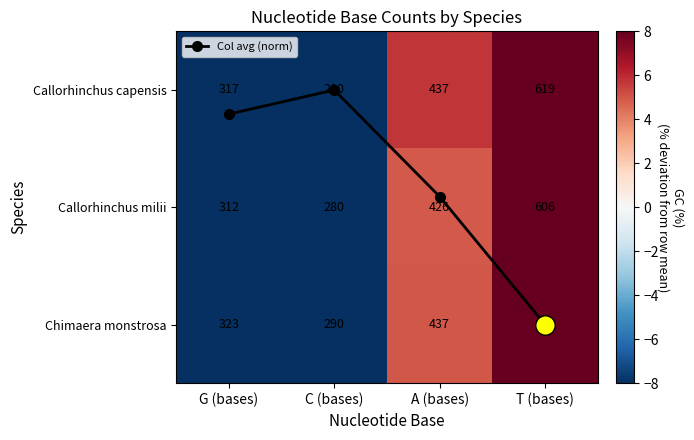

At C (bases), list the series in order from largest to smallest.

Col avg (norm), Chimaera monstrosa, Callorhinchus milii, Callorhinchus capensis